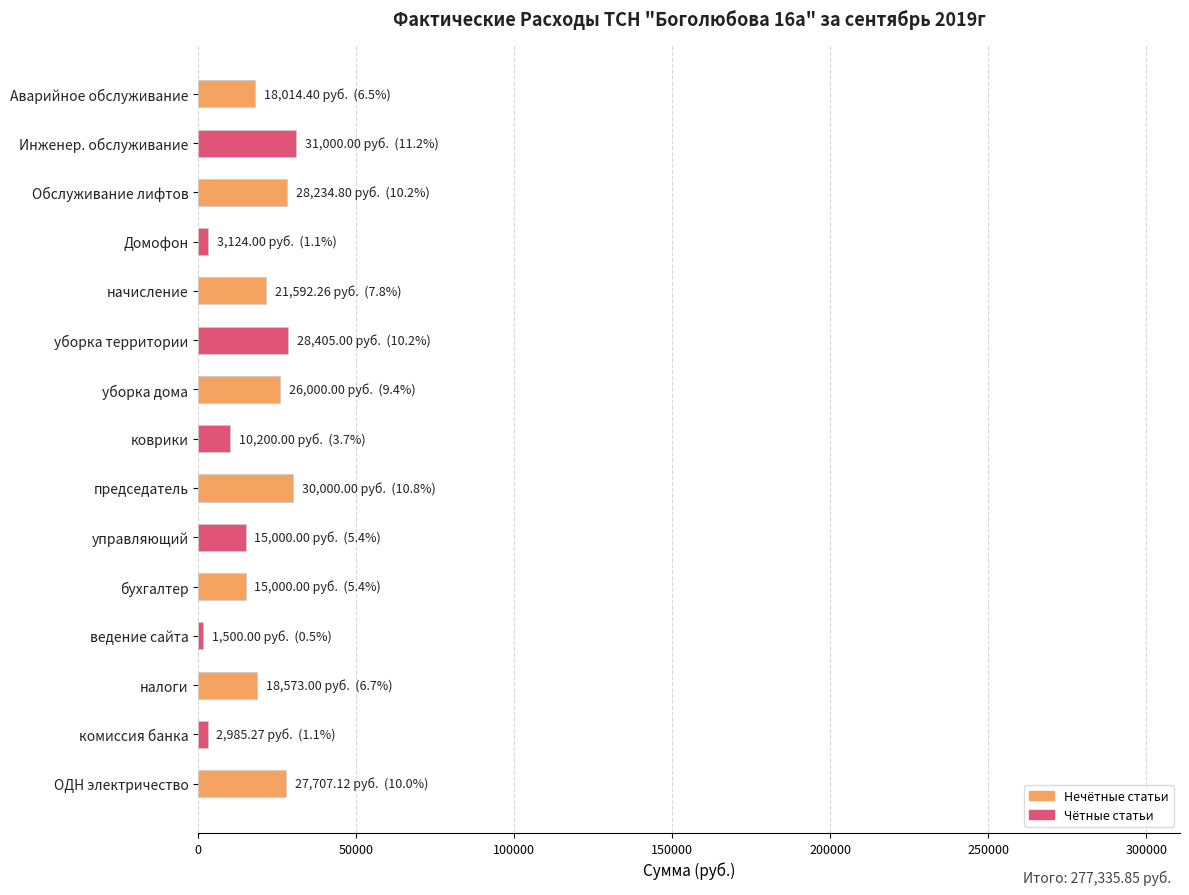

Between Аварийное обслуживание and уборка территории, which is larger?

уборка территории